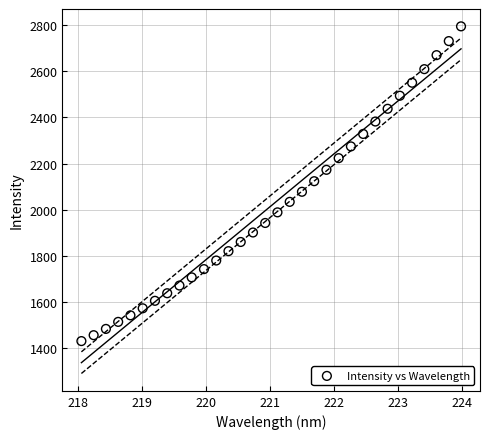

What is the range of X values (max minus min)?

5.9